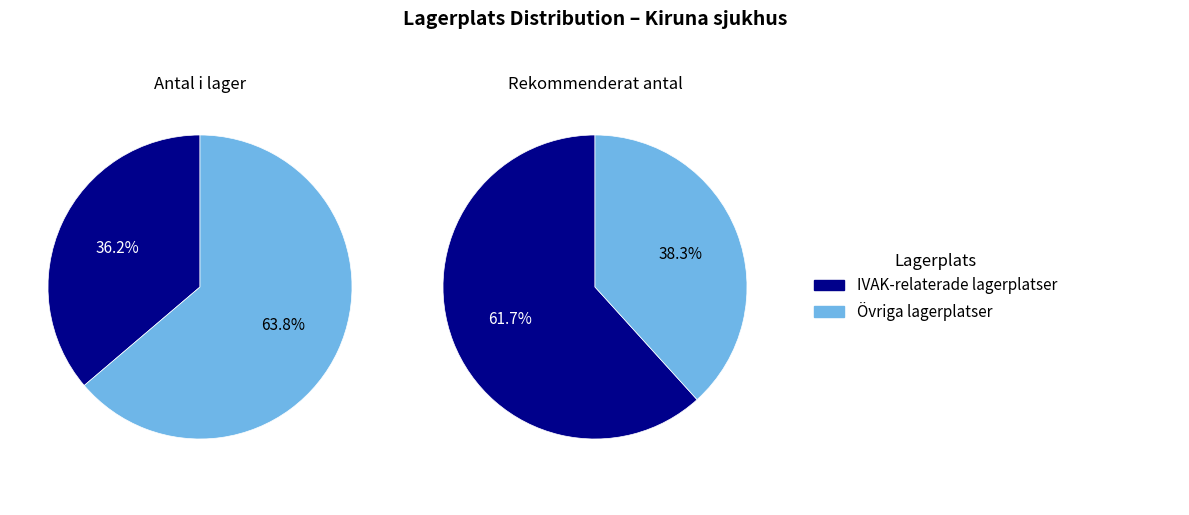

What is the smallest slice in the pie chart?

IVAK